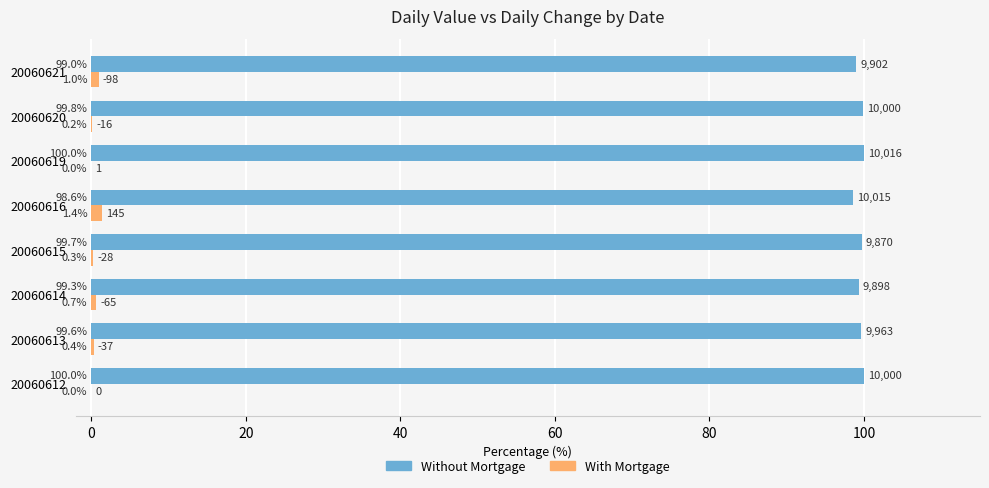

Count the number of categories in the chart.

8